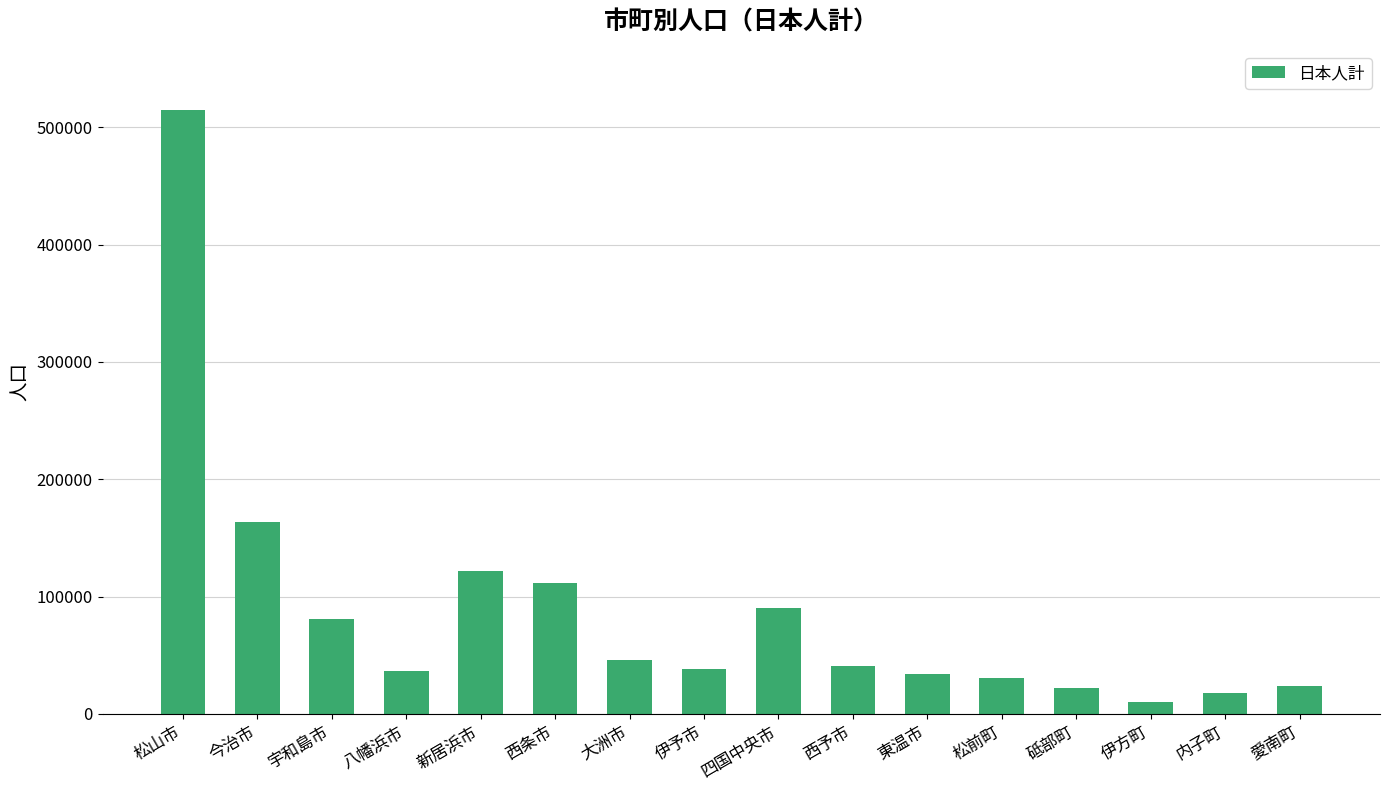

True or false: the data shows 263017 at 松山市.

False